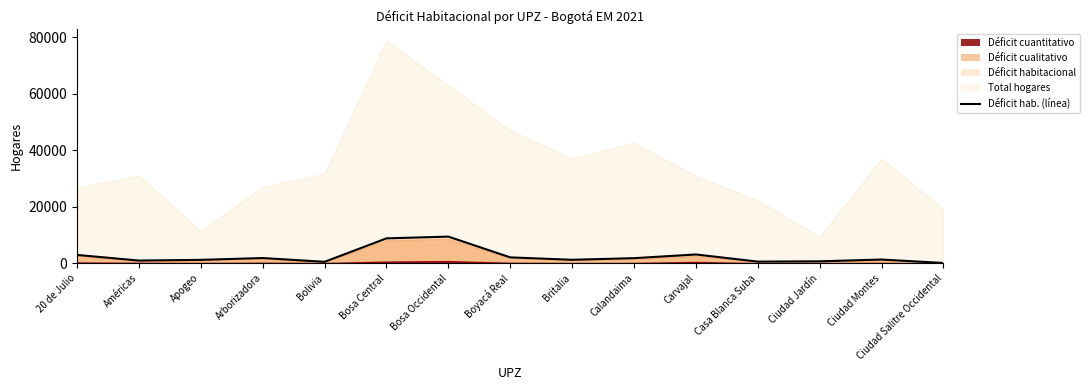

Reading left to right, what are all the values shown in this chart?

2941.8	950.9	1197.4	1841.6	503.4	8801.8	9418.1	2076.1	1222.9	1793.6	3106.1	569.1	683.3	1308.5	97.1